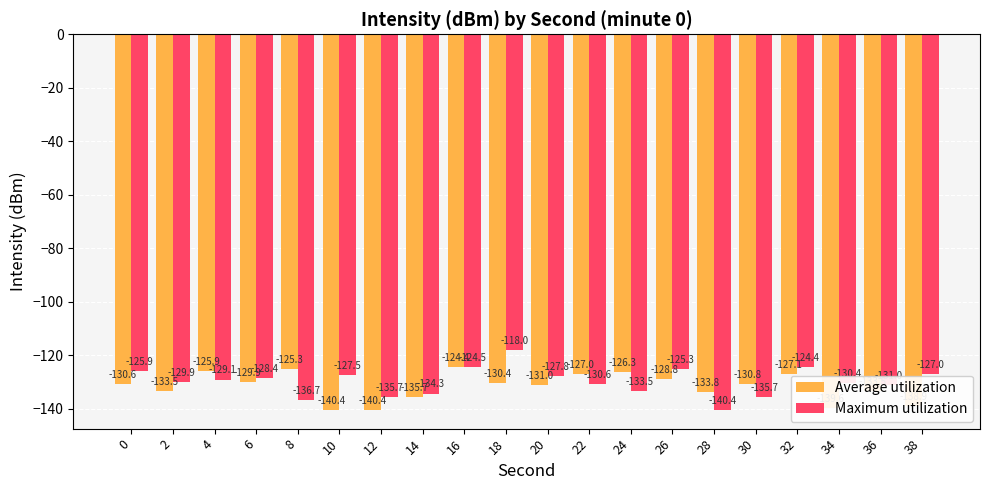

What is the highest value of the Average utilization series?

-124.4